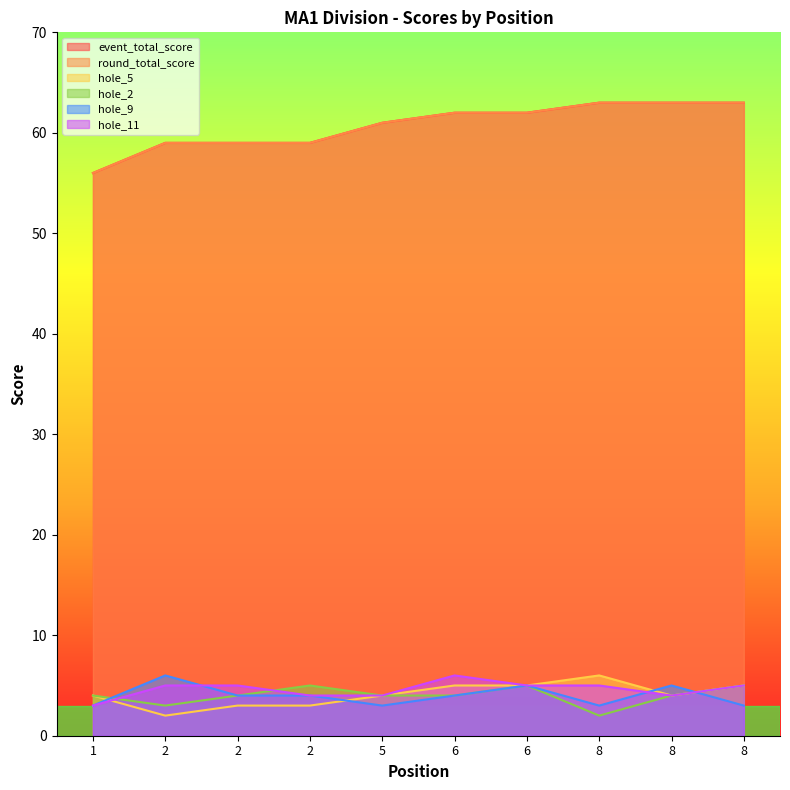

Which series changed the most between 6 and 6?

hole_2